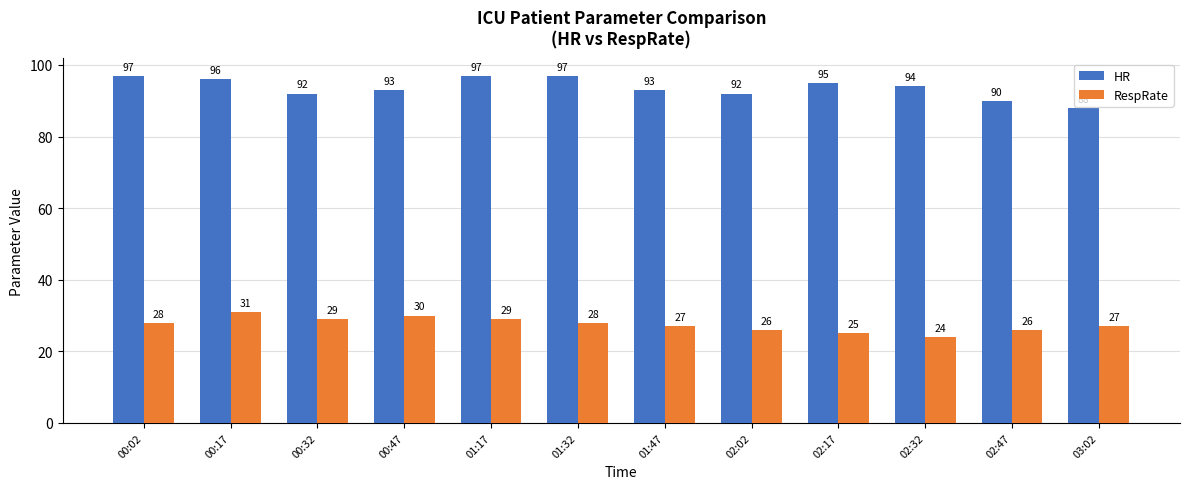

Is the value of HR at 01:47 greater than the value of RespRate at 00:02?

Yes